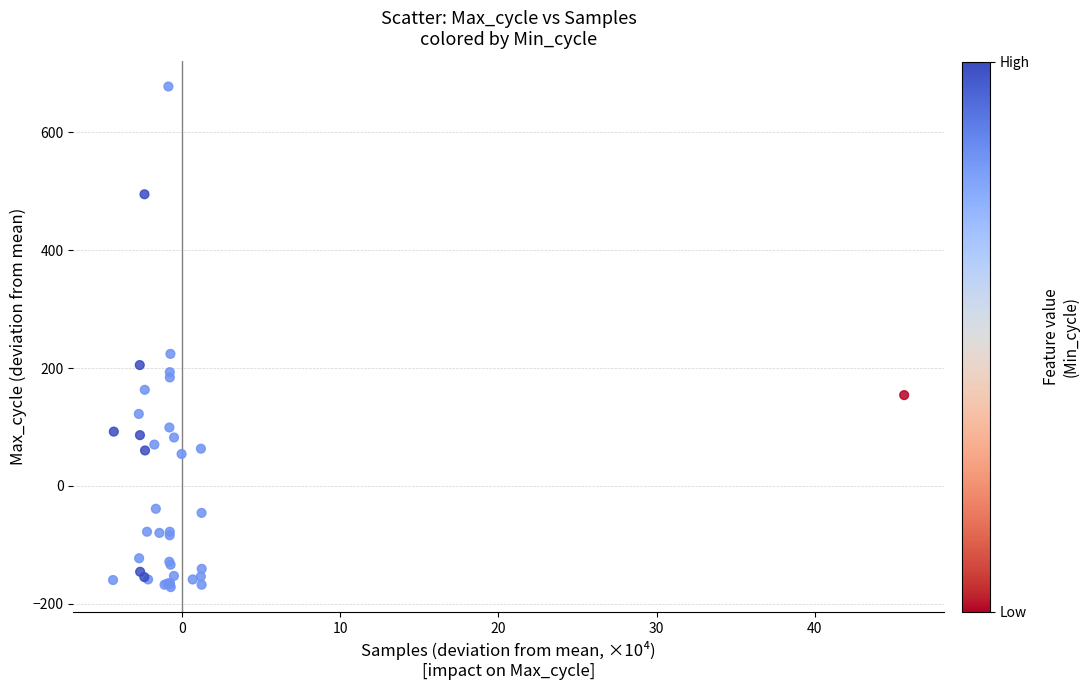

What Y value in the scatter plot is closest to 253?

224